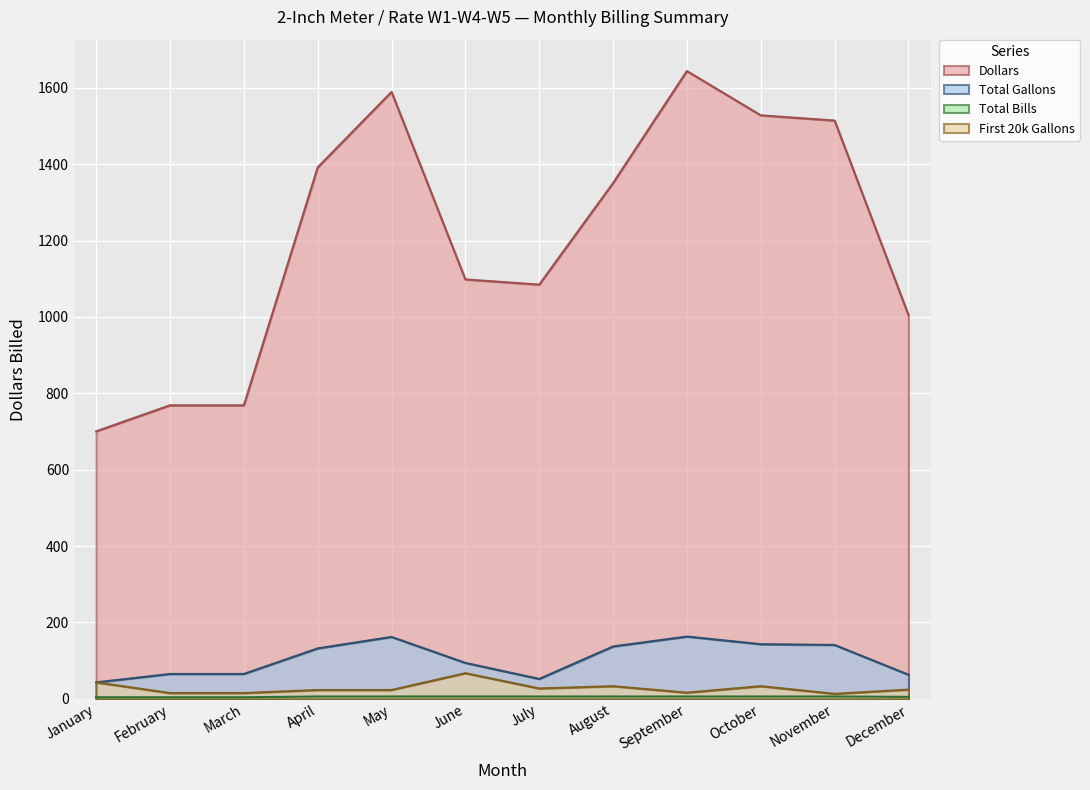

At which category does the chart reach its minimum across all series?

January